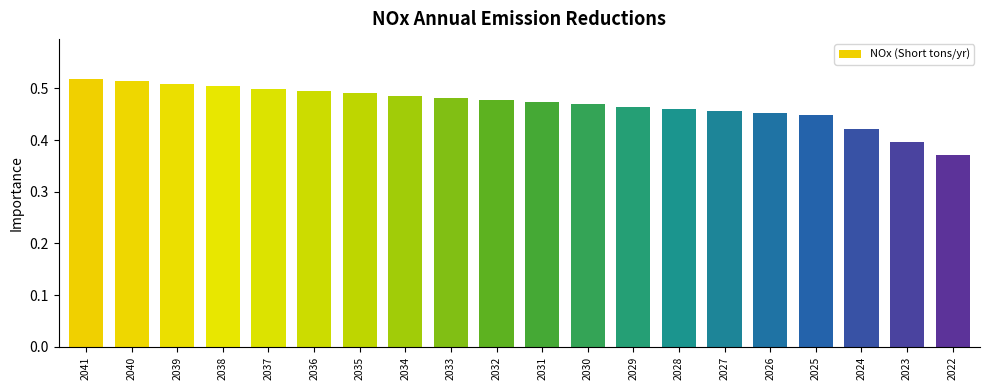

How many values are between 0 and 1?

20